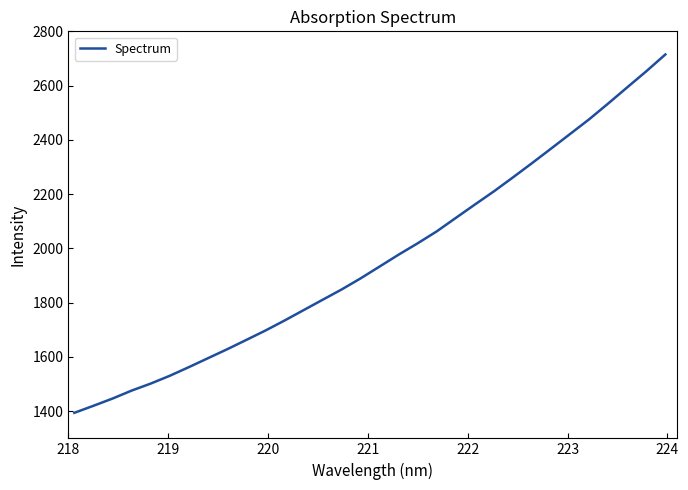

What is the maximum value shown in the chart?

2714.8